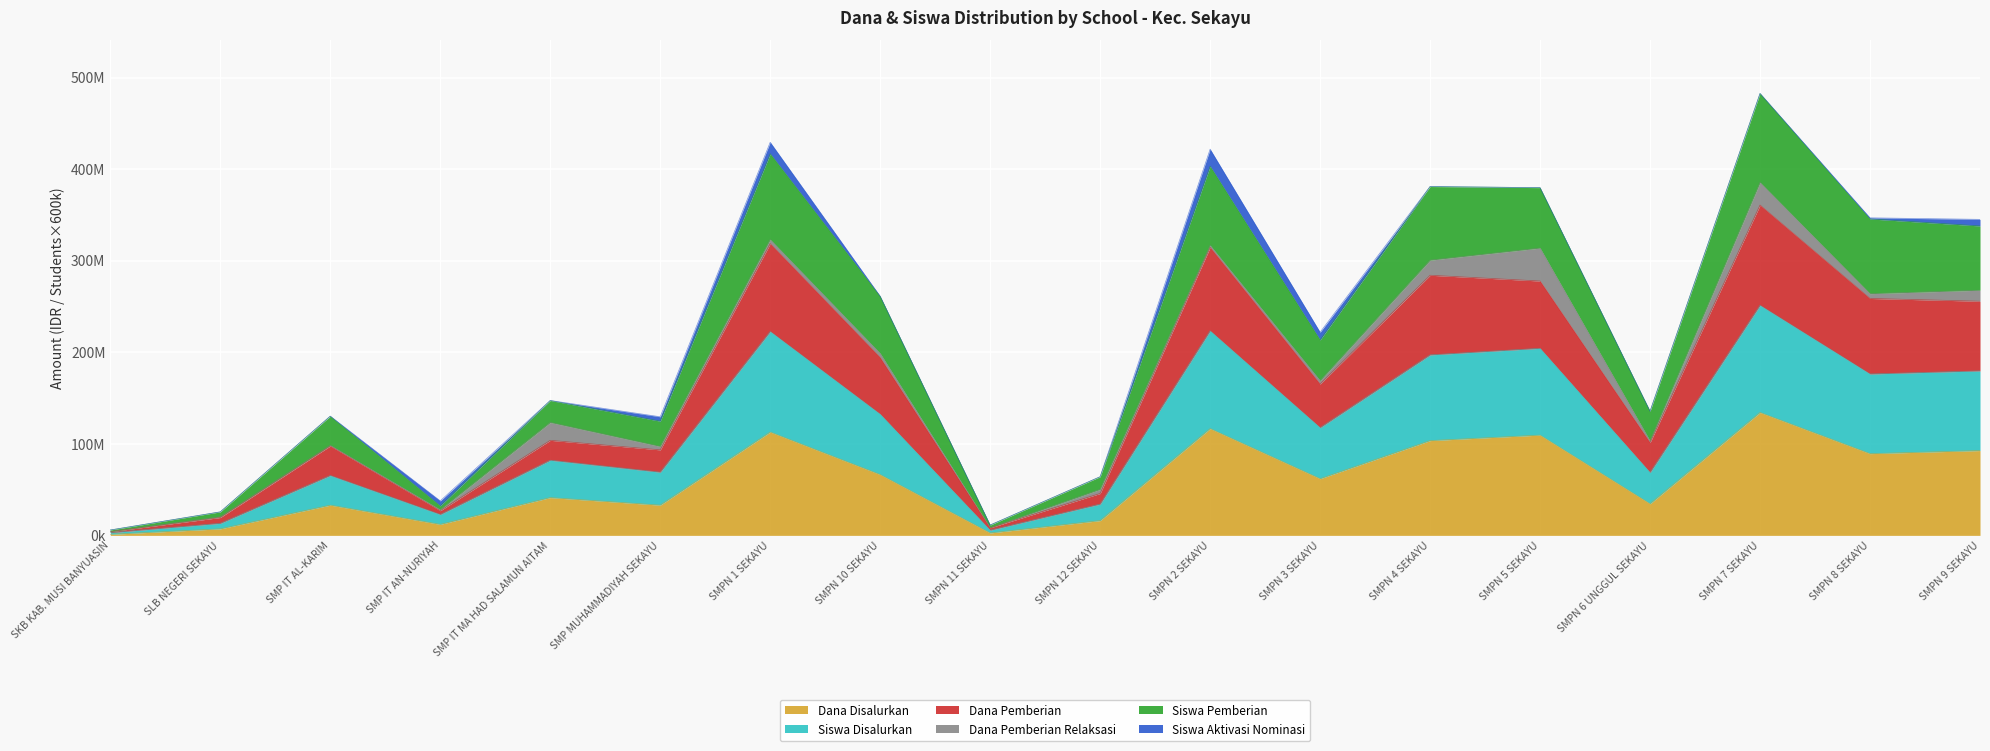

What is the label of the 14th point from the left?

SMPN 5 SEKAYU